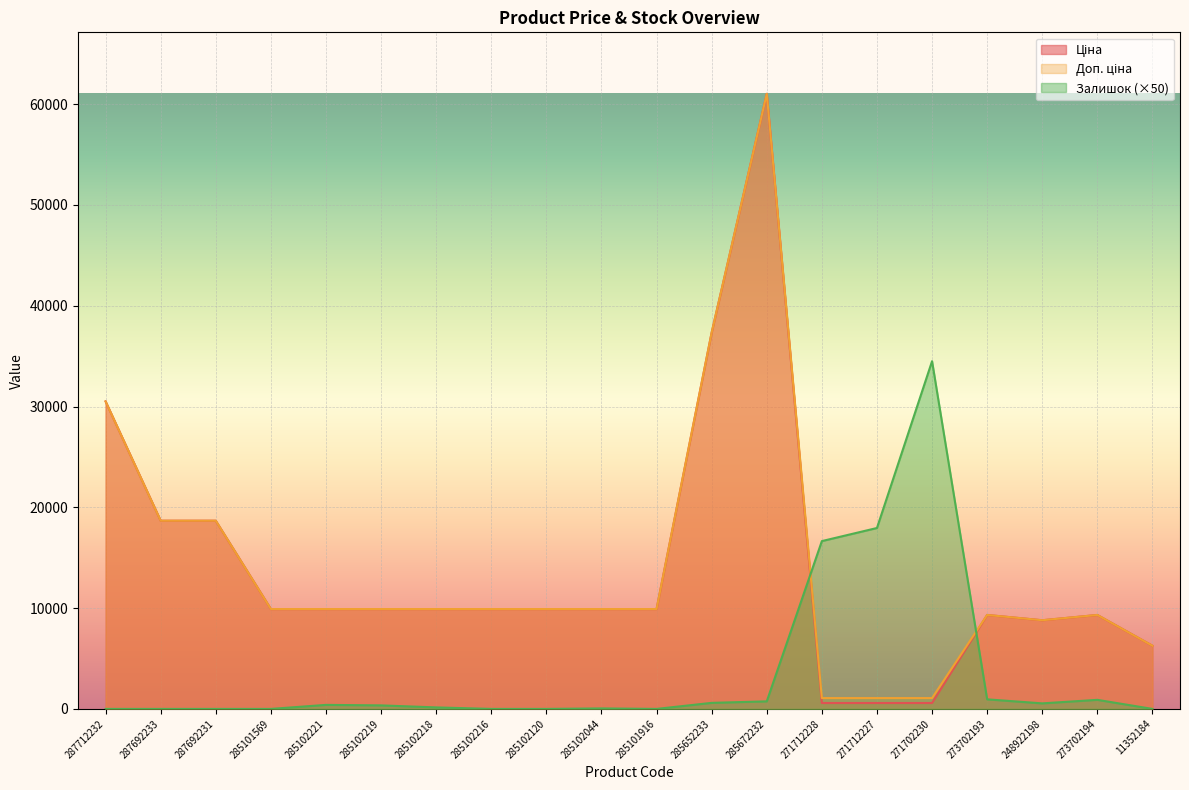

What is the sum of the Ціна values at 11352184 and 285102221?

16175.2